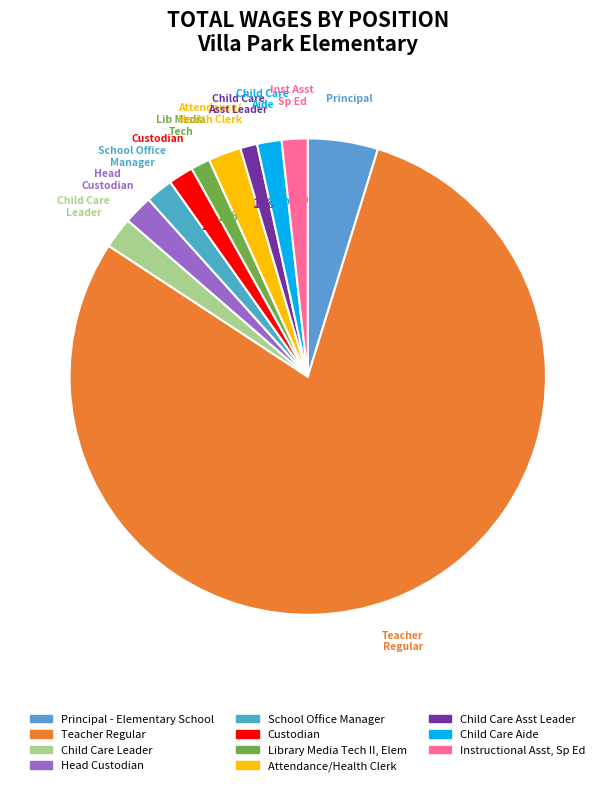

How many segments does this pie chart have?

11